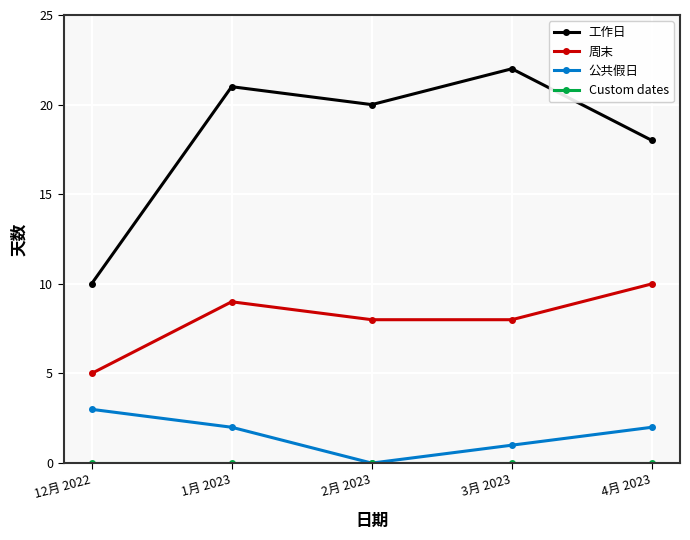

What is the maximum value for 工作日?

22